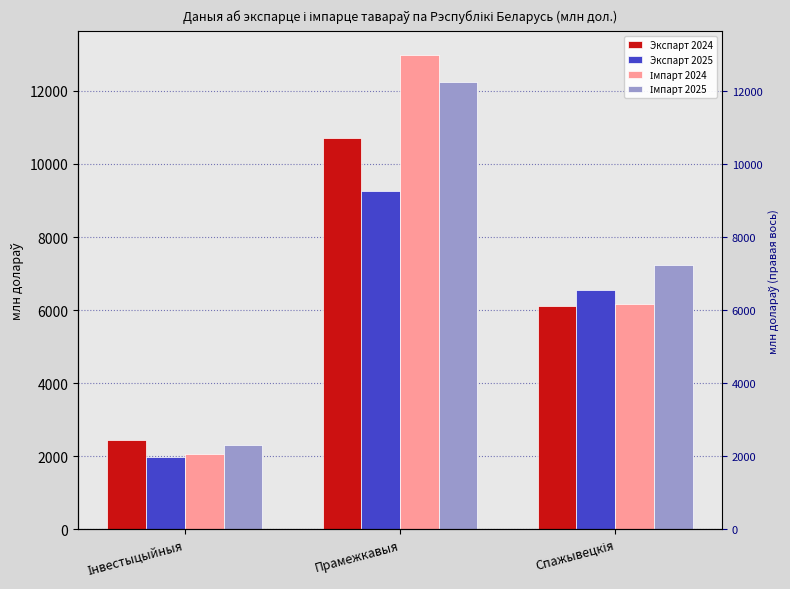

What is the label of the 1st bar from the right?

Спажывецкія